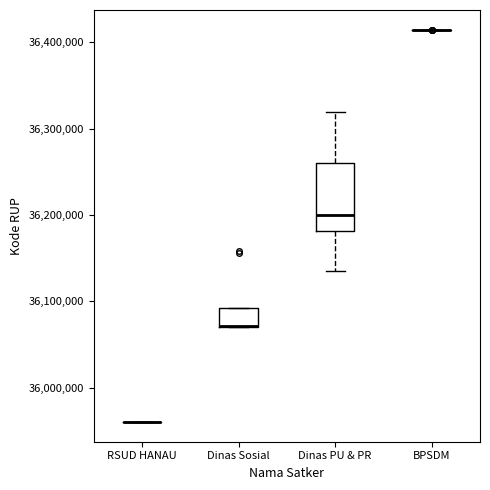

Reading left to right, transcribe this box plot: for each box, give where its median line is, the range the box spans, and where its two whiskers end, as read against the y-axis. The values are not printed on the chart, so give them approximately, as read against the axis.

RSUD HANAU: box collapsed to a line at 35960000, whiskers 35960000 to 35960000
Dinas Sosial: median 36070000 (drawn on the box's lower edge), box 36070000 to 36090000, whiskers 36070000 to 36090000
Dinas PU & PR: median 36200000, box 36180000 to 36260000, whiskers 36140000 to 36320000
BPSDM: box collapsed to a line at 36410000, whiskers 36410000 to 36410000